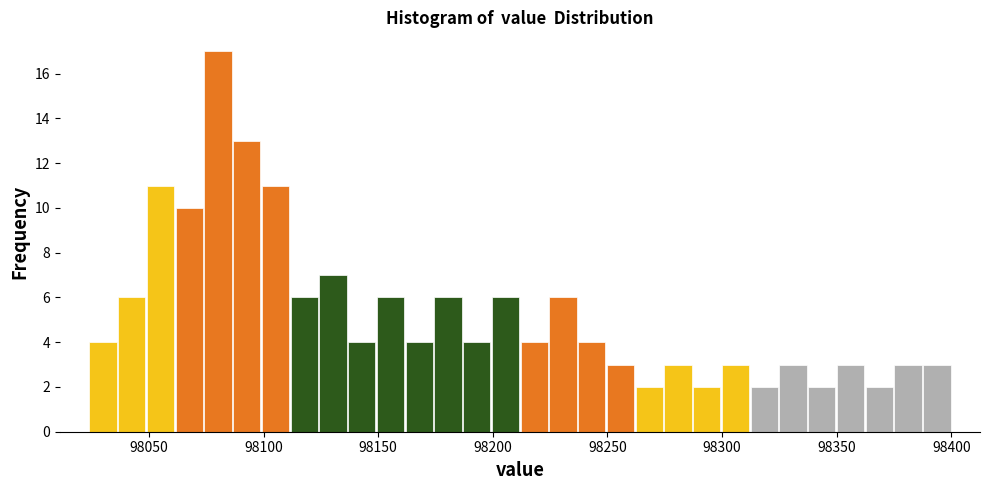

Around what value on the x-axis is the tallest bar? Give the approximate position of its centre, as read against the axis.

98080